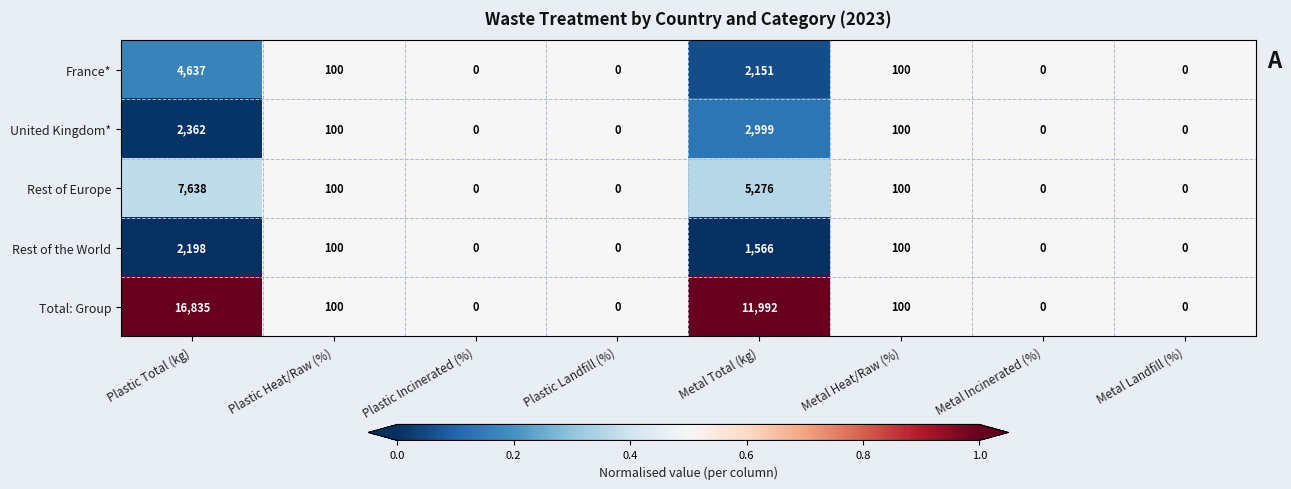

Which series has the largest total across all categories?

Total: Group